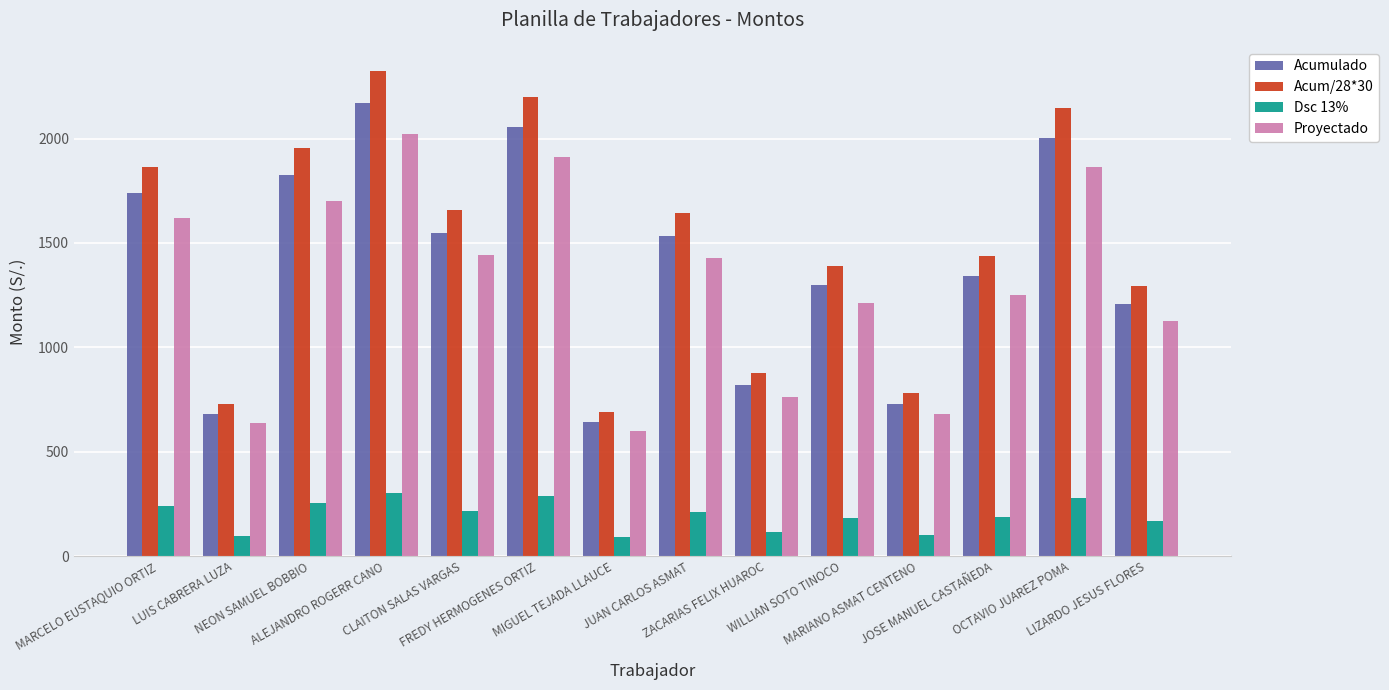

Count the number of categories in the chart.

14